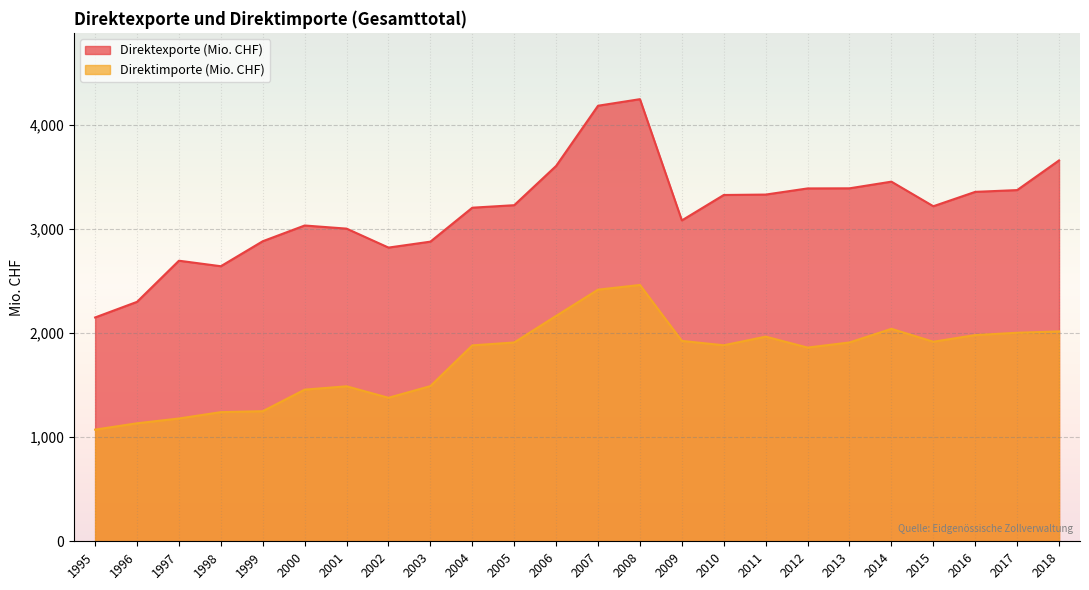

Reading left to right, extract all data points from this chart.

Direktexporte (Mio. CHF): 1995=2149	1996=2299	1997=2694	1998=2641	1999=2881	2000=3032	2001=3002	2002=2820	2003=2877	2004=3203	2005=3227	2006=3604	2007=4182	2008=4245	2009=3081	2010=3325	2011=3329	2012=3388	2013=3389	2014=3453	2015=3217	2016=3355	2017=3372	2018=3657
Direktimporte (Mio. CHF): 1995=1072	1996=1133	1997=1179	1998=1240	1999=1249	2000=1456	2001=1488	2002=1378	2003=1490	2004=1881	2005=1909	2006=2164	2007=2416	2008=2461	2009=1924	2010=1882	2011=1965	2012=1860	2013=1909	2014=2040	2015=1916	2016=1980	2017=2002	2018=2015